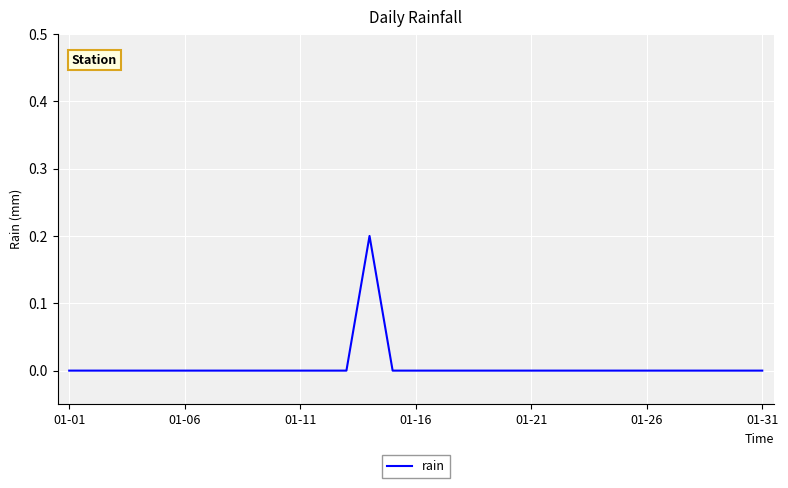

Does the chart display data point markers on the line(s)?

No